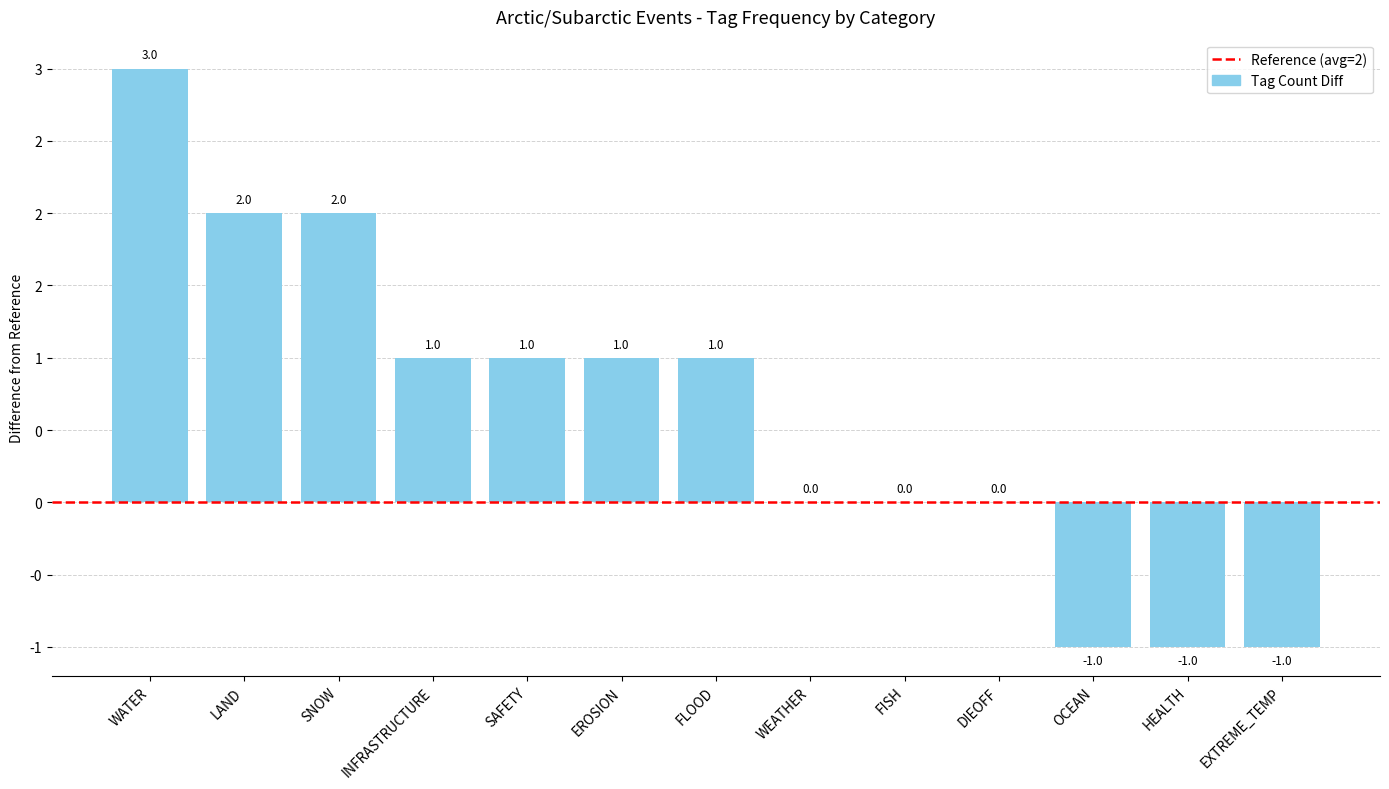

Are the bars horizontal?

No